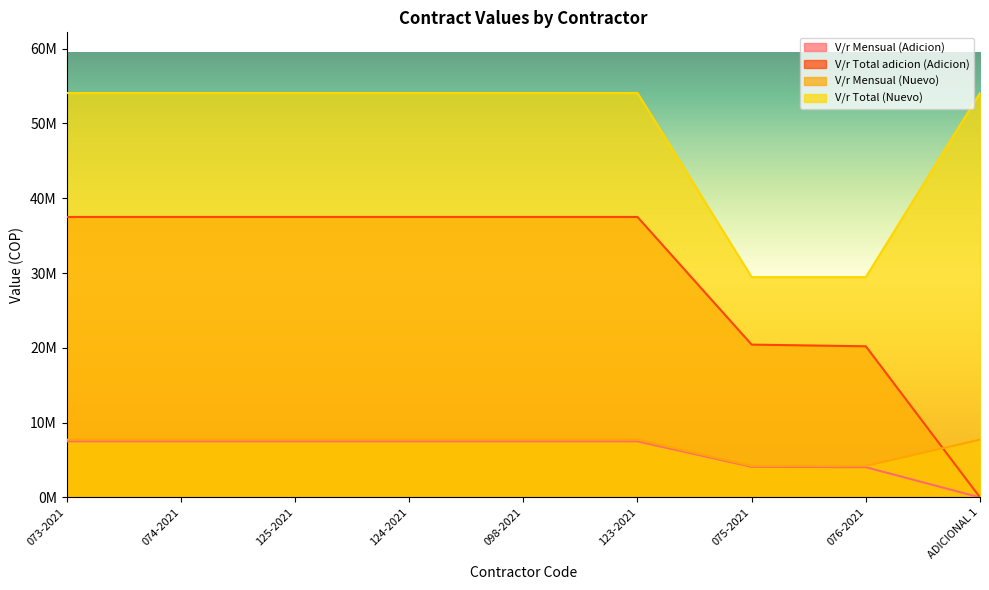

At which label is V/r Total (Nuevo) closest to 41766991?

073-2021